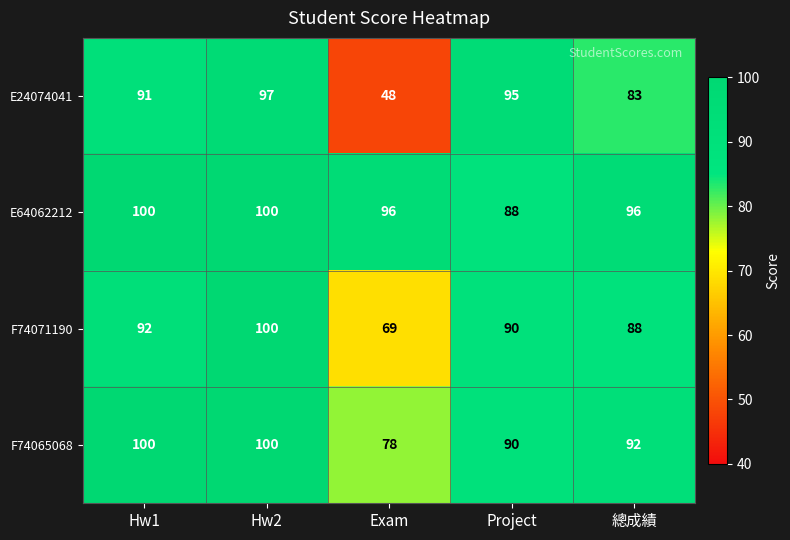

What is the sum of all F74065068 values?

460